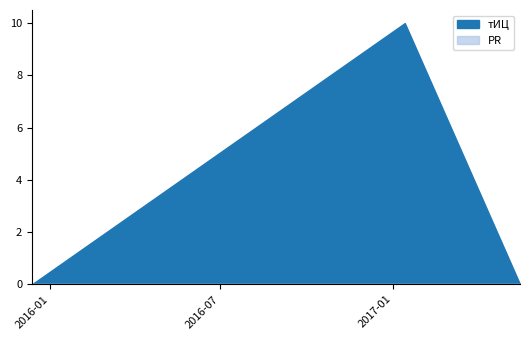

Reading left to right, list all the values displayed in this chart.

тИЦ: 0	10	0
PR: 0	0	0